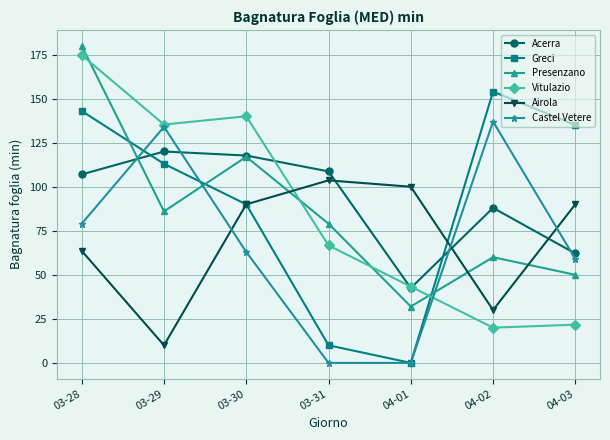

Reading right to left, transcribe all the data shown in this chart.

Acerra: 62.1	88.0	42.5	108.7	117.7	120.0	107.0
Greci: 135.0	154.0	0.0	10.0	90.0	113.0	143.0
Presenzano: 50.0	60.0	32.0	79.0	117.0	86.0	180.0
Vitulazio: 21.7	20.0	43.3	66.7	140.0	135.3	174.7
Airola: 90.0	30.0	100.0	103.6	90.0	10.0	63.6
Castel Vetere: 59.0	137.0	0.0	0.0	63.0	134.0	79.0